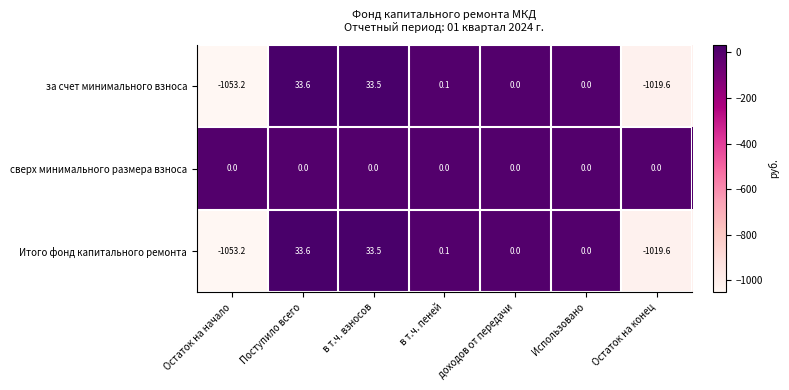

What is the difference between the highest and lowest values at Поступило всего?

33.6